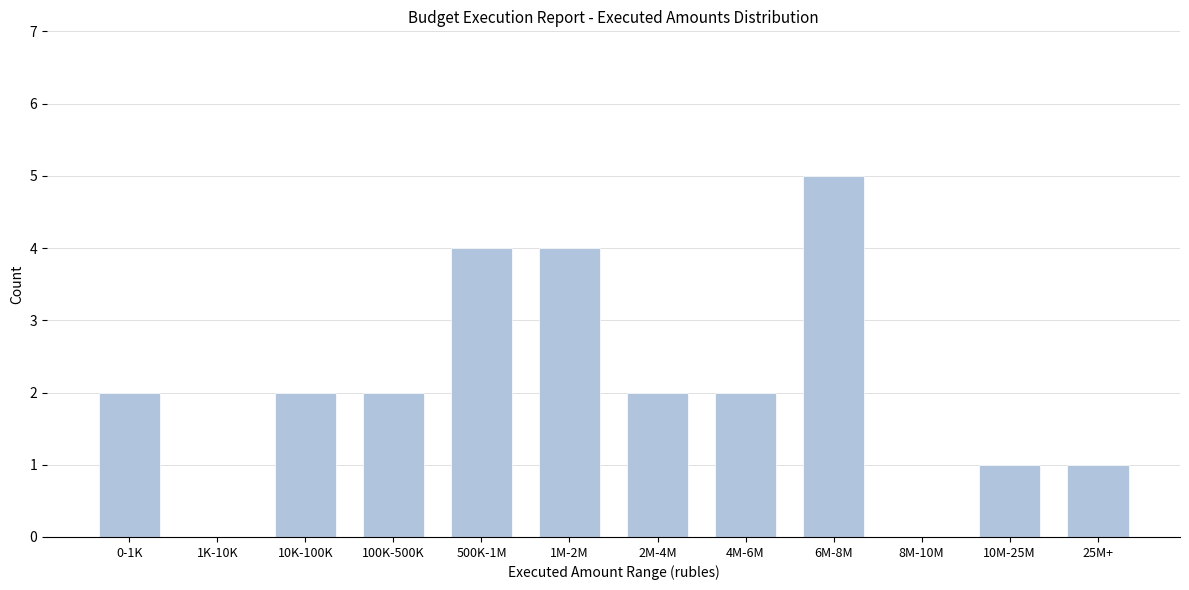

Reading left to right, what are all the values shown in this chart?

0-1K=2	1K-10K=0	10K-100K=2	100K-500K=2	500K-1M=4	1M-2M=4	2M-4M=2	4M-6M=2	6M-8M=5	8M-10M=0	10M-25M=1	25M+=1